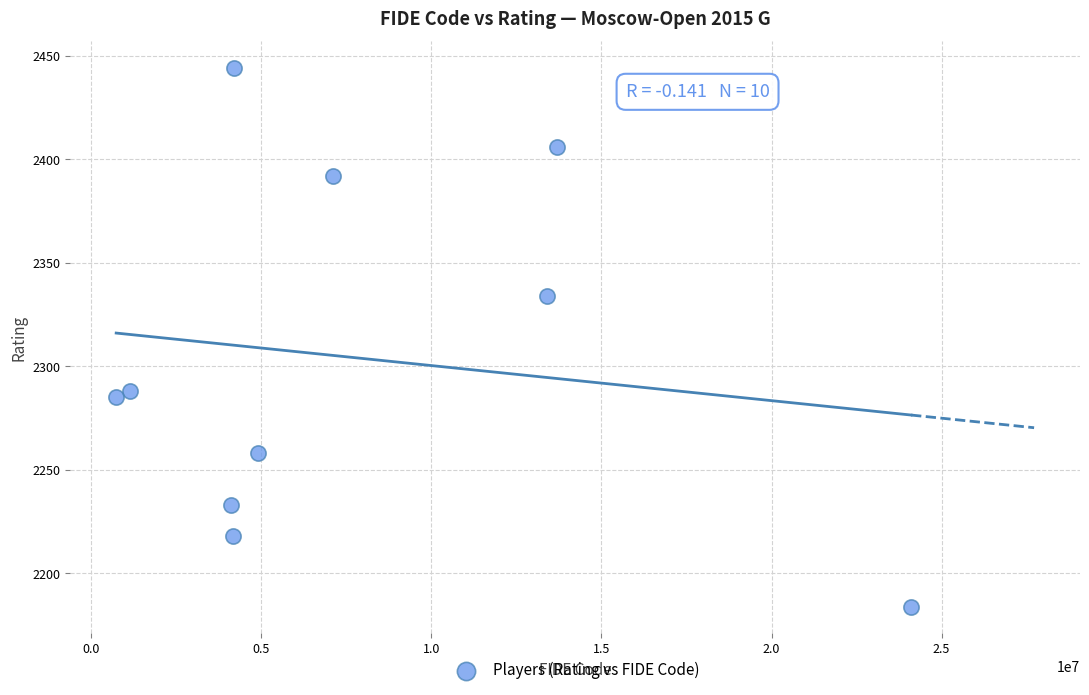

What is the range of Y values (max minus min)?

260